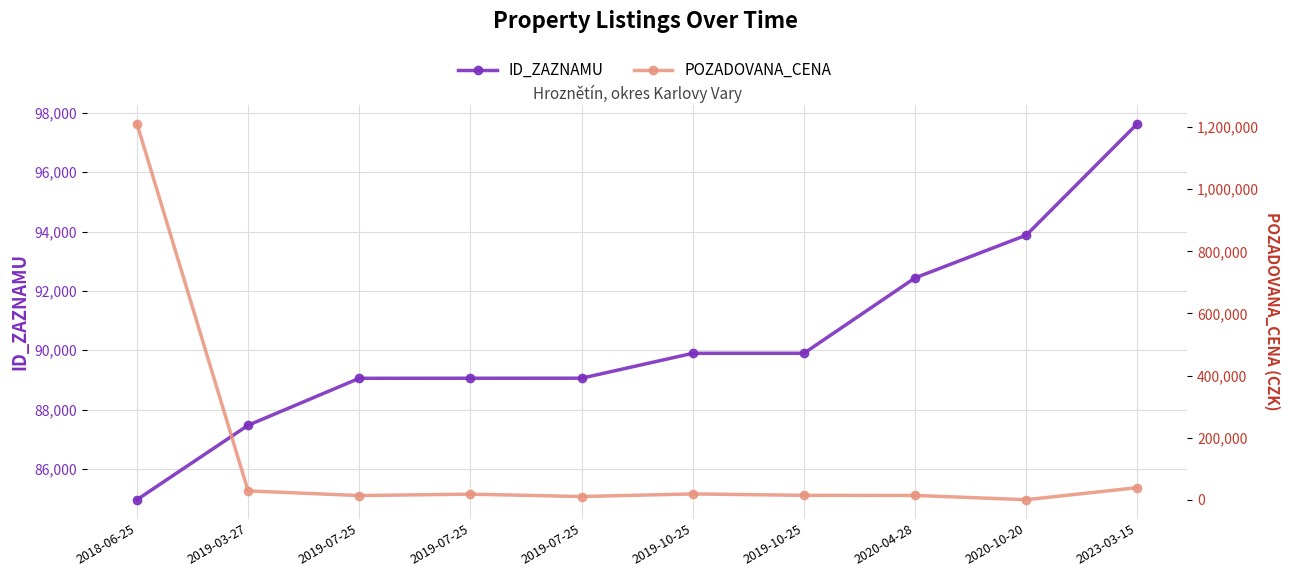

What are all the series names shown in the legend?

ID_ZAZNAMU, POZADOVANA_CENA